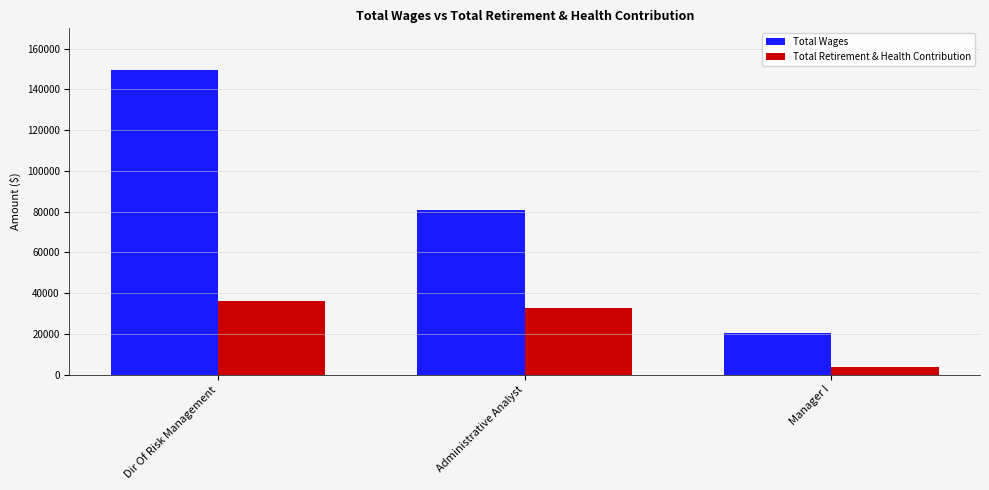

What are all the series names shown in the legend?

Total Wages, Total Retirement & Health Contribution